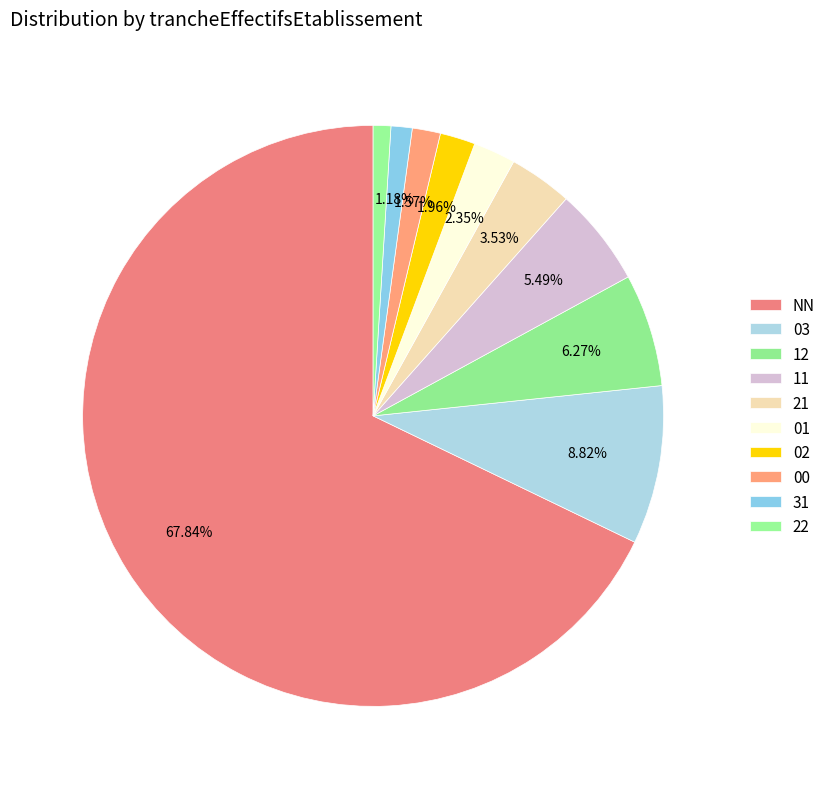

True or false: 11 accounts for 5% of the total.

True